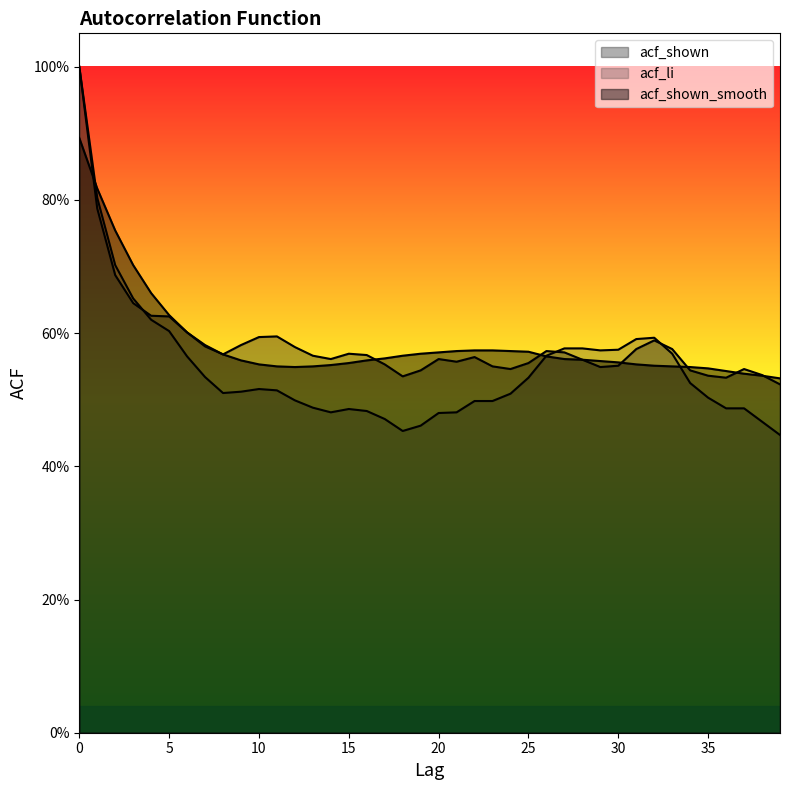

Which series has the largest range (max minus min)?

acf_li